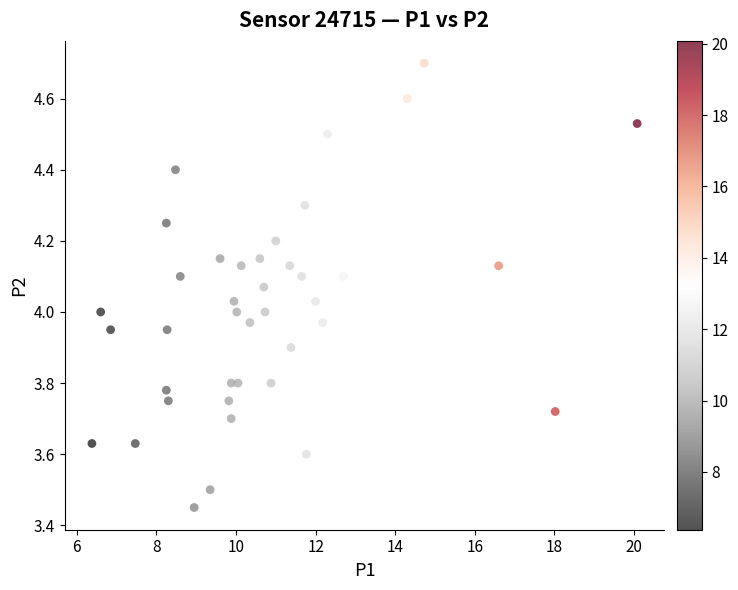

What is the range of X values (max minus min)?

13.7